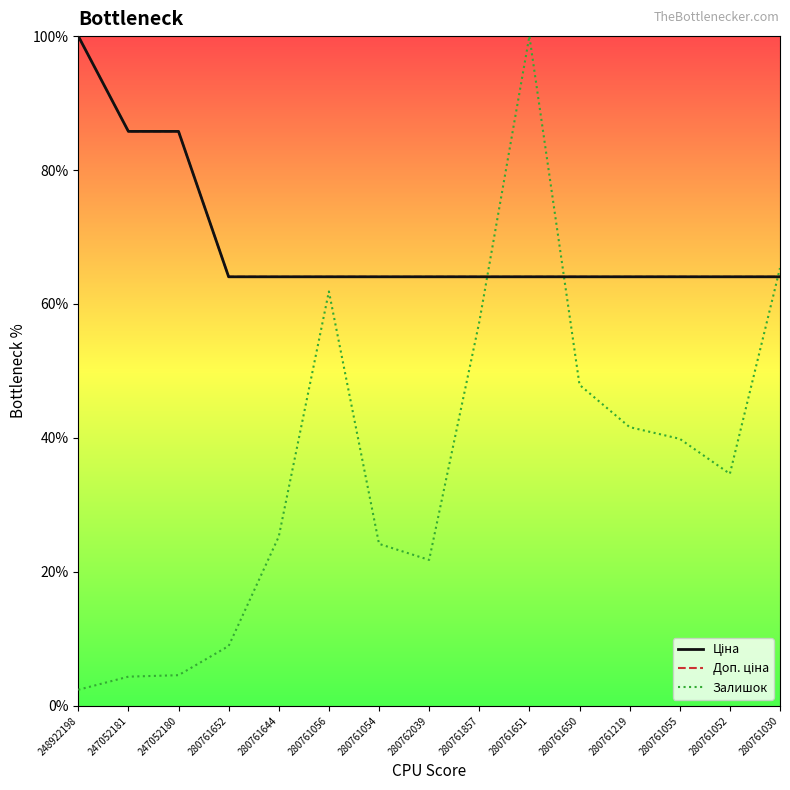

True or false: Доп. ціна has more than 2 points higher than both neighbors.

False